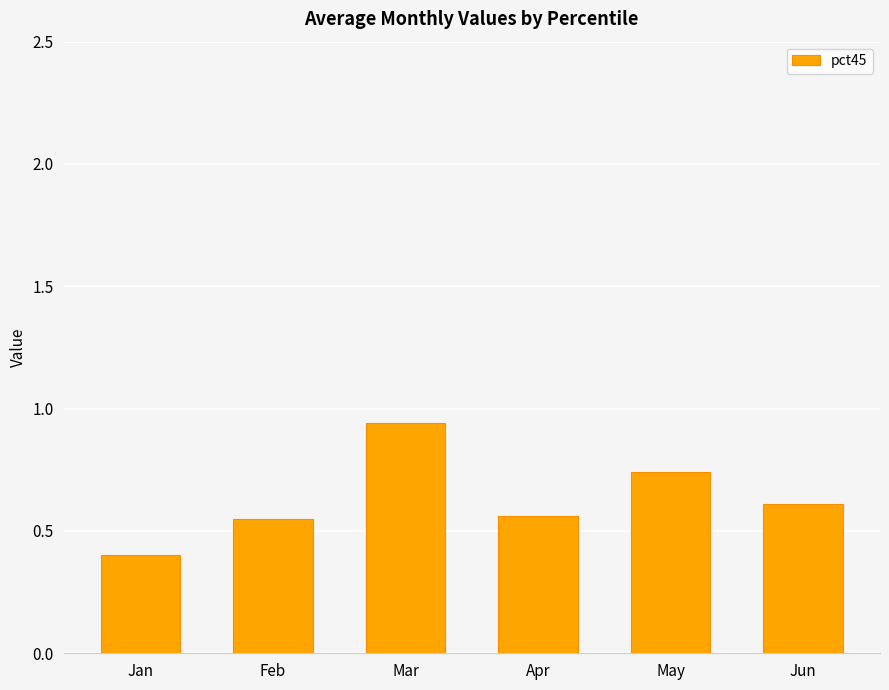

How many values are between 0 and 1?

6